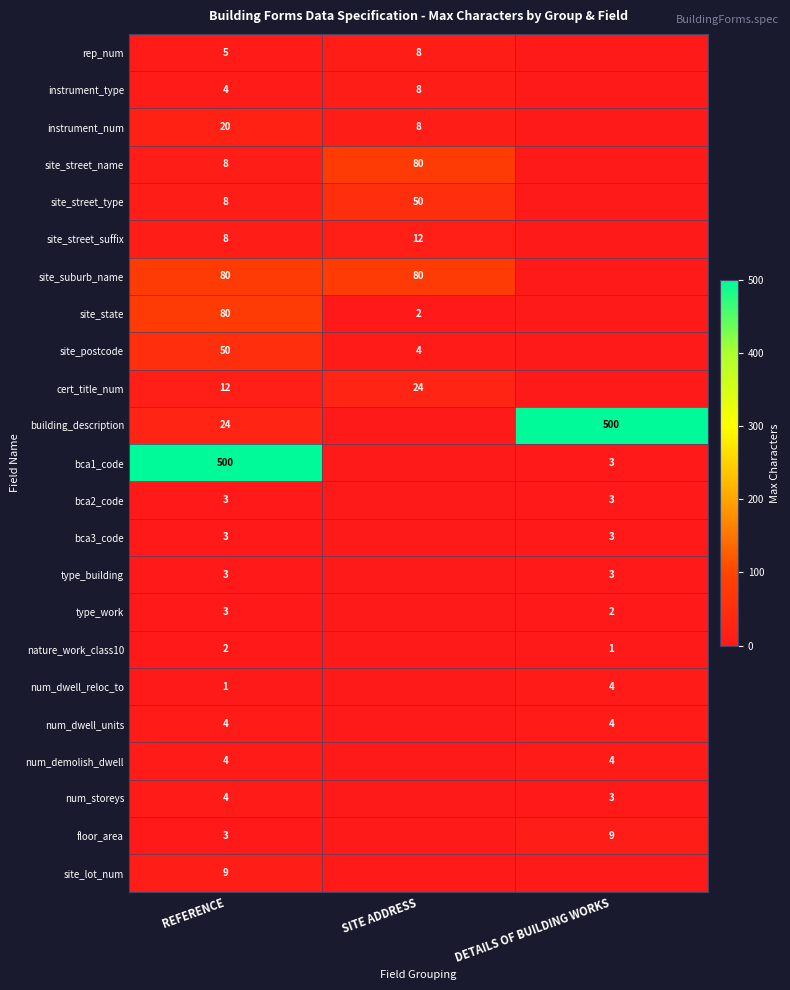

Which has a higher value, DETAILS OF BUILDING WORKS or REFERENCE?

REFERENCE